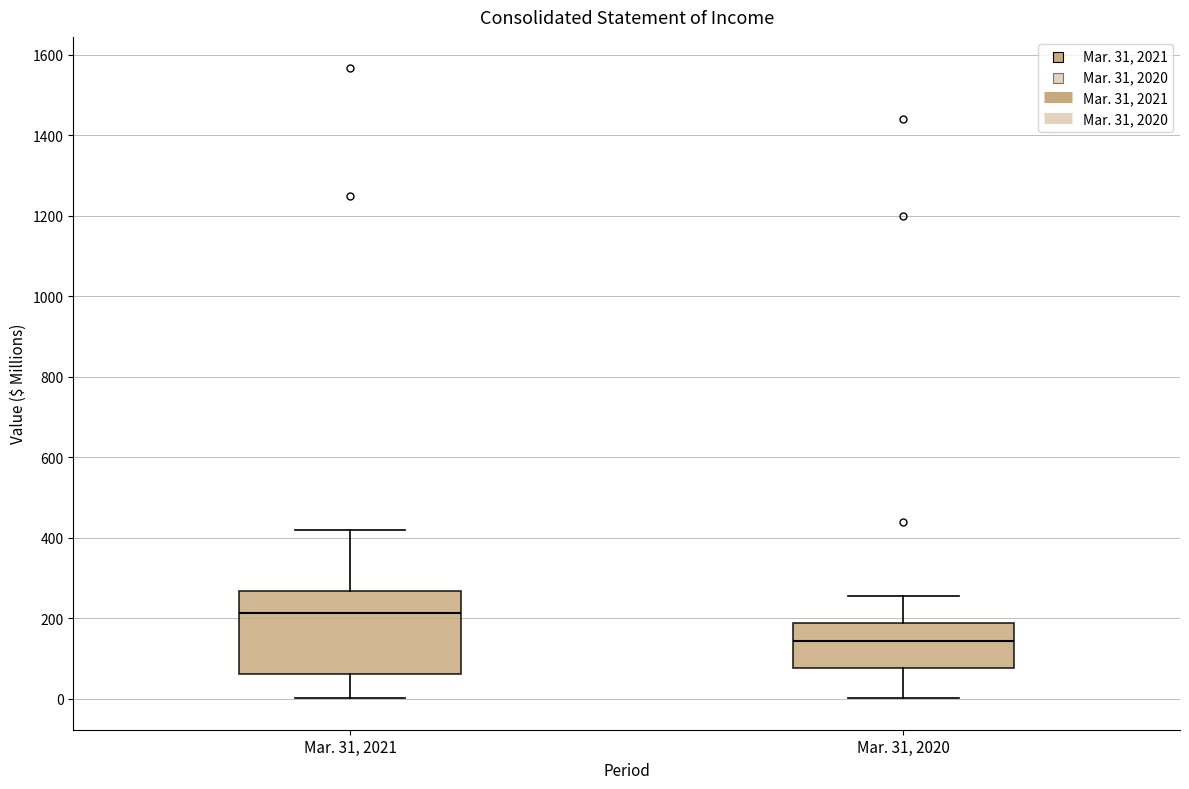

Which box is the tallest, from its lower edge to its upper edge?

Mar. 31, 2021